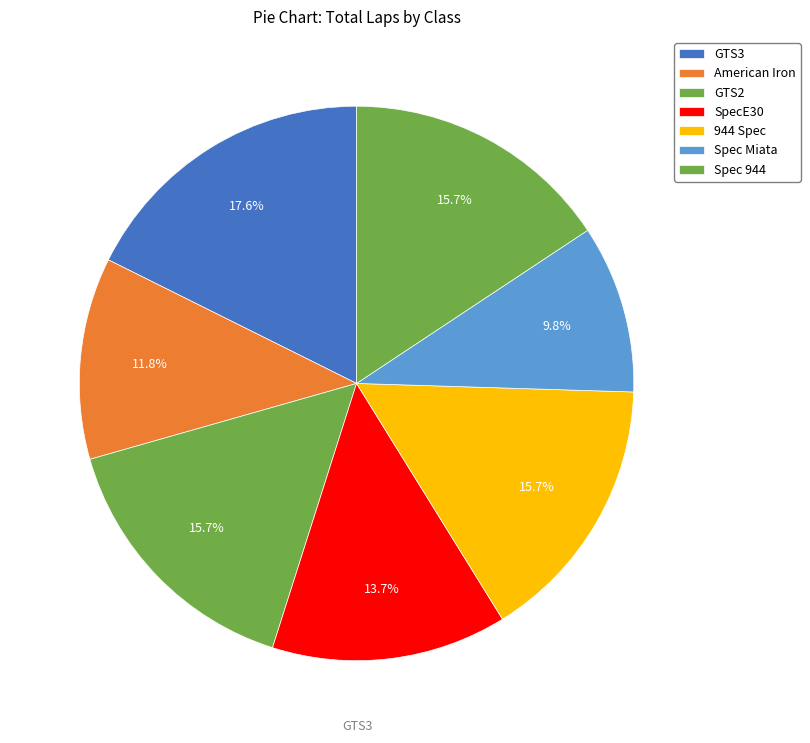

To the nearest percent, what is the combined percentage of American Iron and 944 Spec?

27%